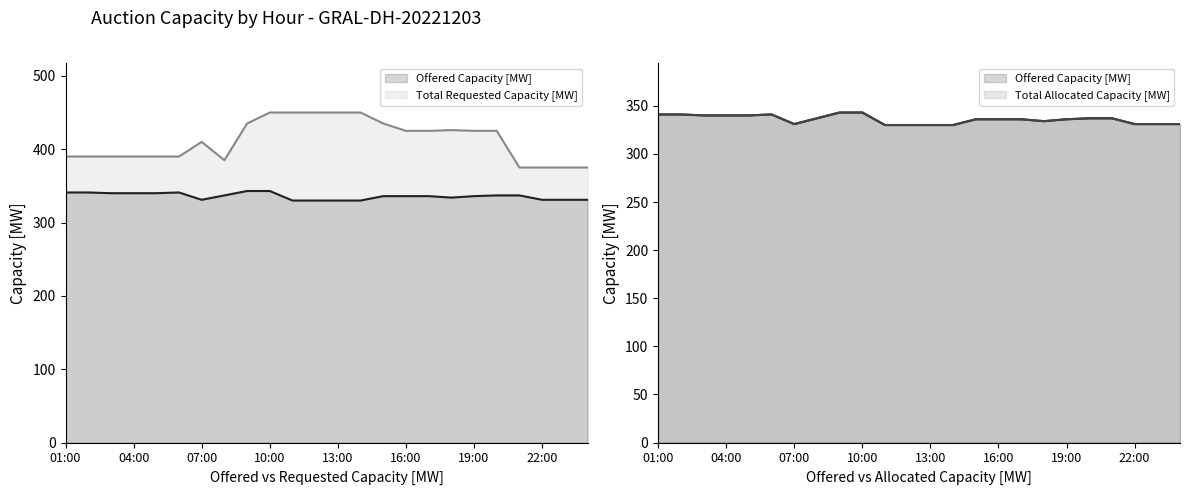

Reading left to right, what are all the values shown in this chart?

Offered Capacity [MW]: 341	341	340	340	340	341	331	337	343	343	330	330	330	330	336	336	336	334	336	337	337	331	331	331
Total Requested Capacity [MW]: 390	390	390	390	390	390	410	385	435	450	450	450	450	450	435	425	425	426	425	425	375	375	375	375
Total Allocated Capacity [MW]: 341	341	340	340	340	341	331	337	343	343	330	330	330	330	336	336	336	334	336	337	337	331	331	331